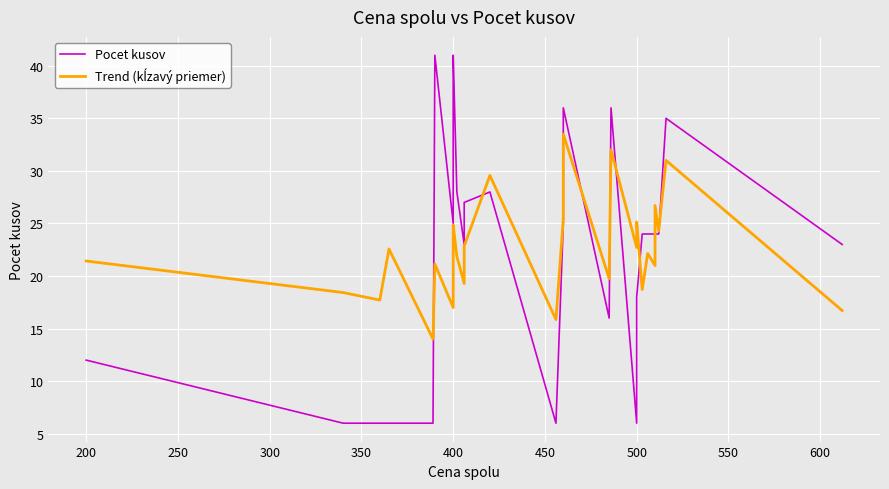

Count the number of categories in the chart.

28